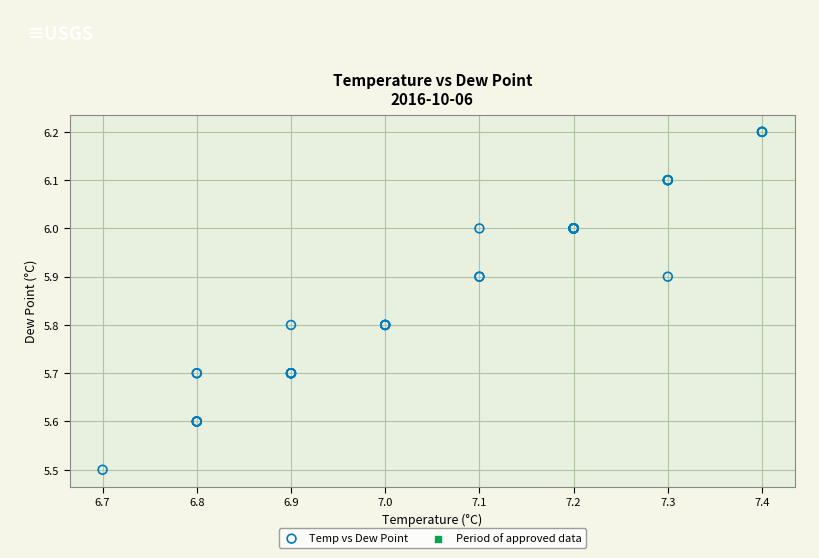

What Y value in the scatter plot is closest to 5?

5.5